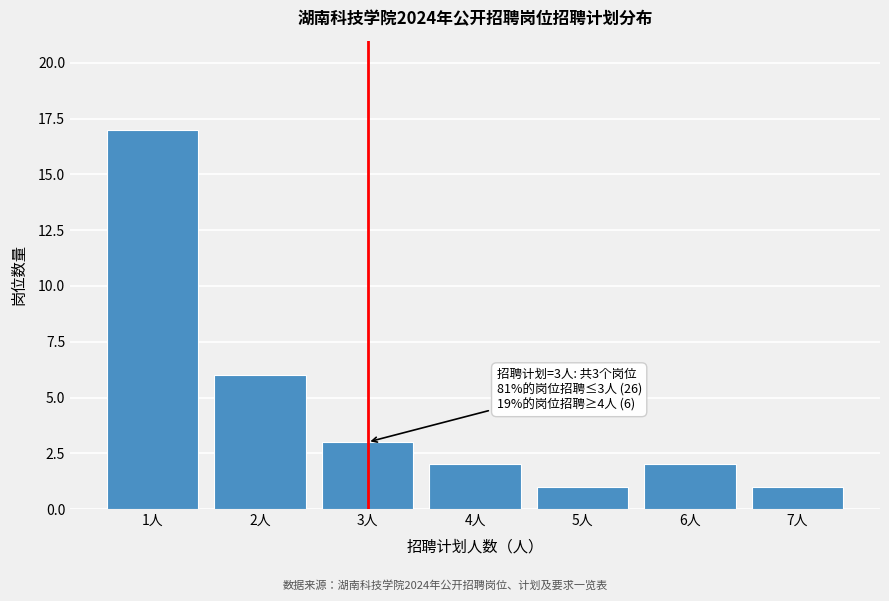

Reading left to right, extract all data points from this chart.

17	6	3	2	1	2	1